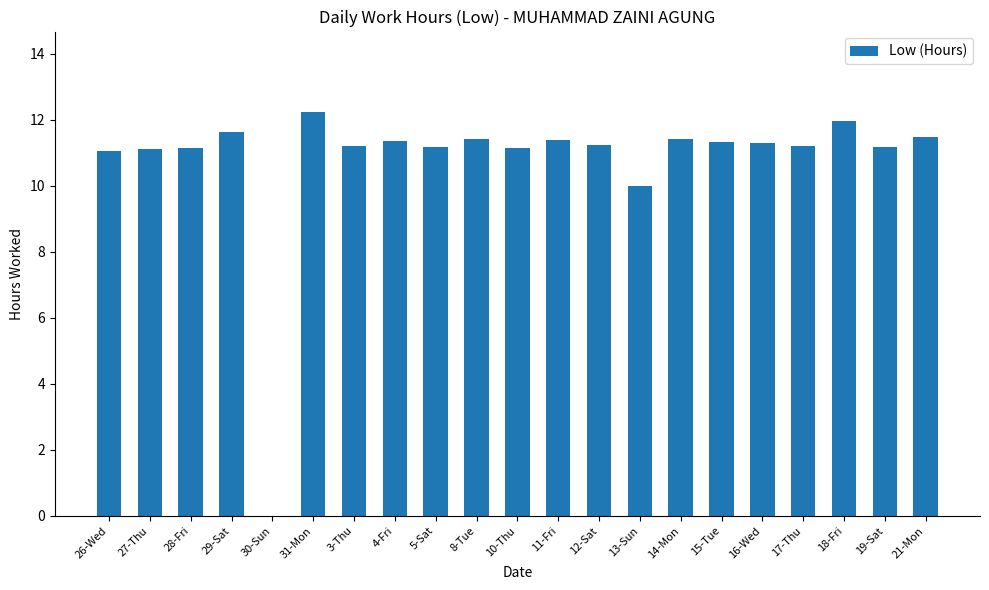

How many values are above zero?

20